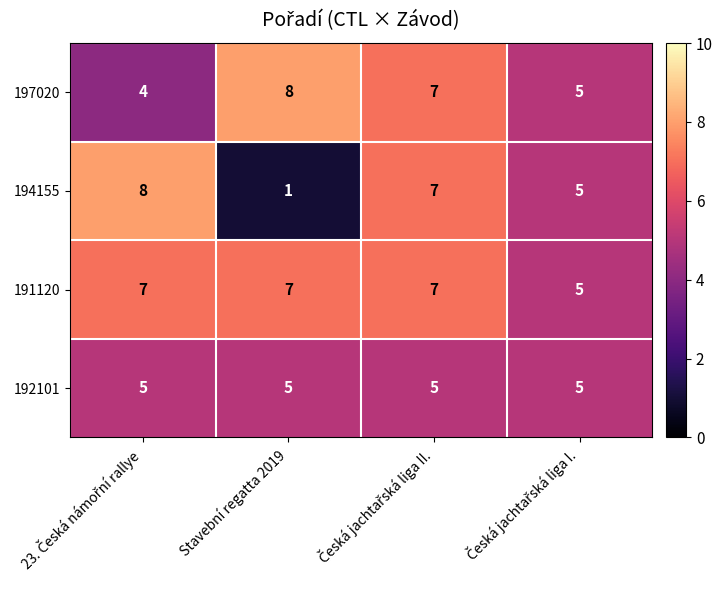

Which series has the widest spread of values?

194155